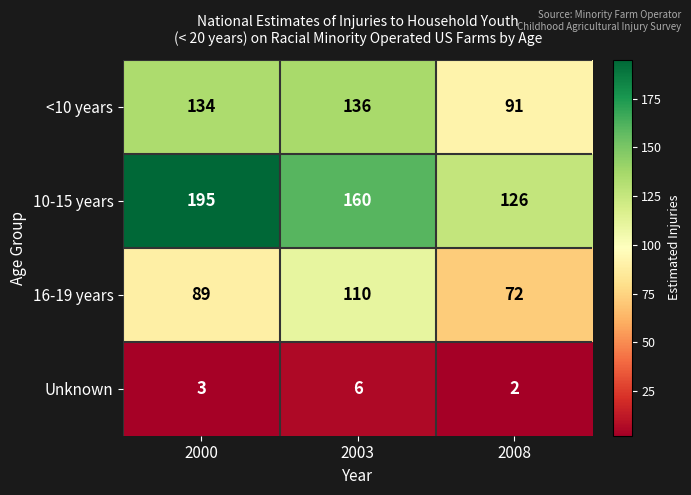

Reading left to right, extract all data points from this chart.

<10 years: 2000=134	2003=136	2008=91
10-15 years: 2000=195	2003=160	2008=126
16-19 years: 2000=89	2003=110	2008=72
Unknown: 2000=3	2003=6	2008=2